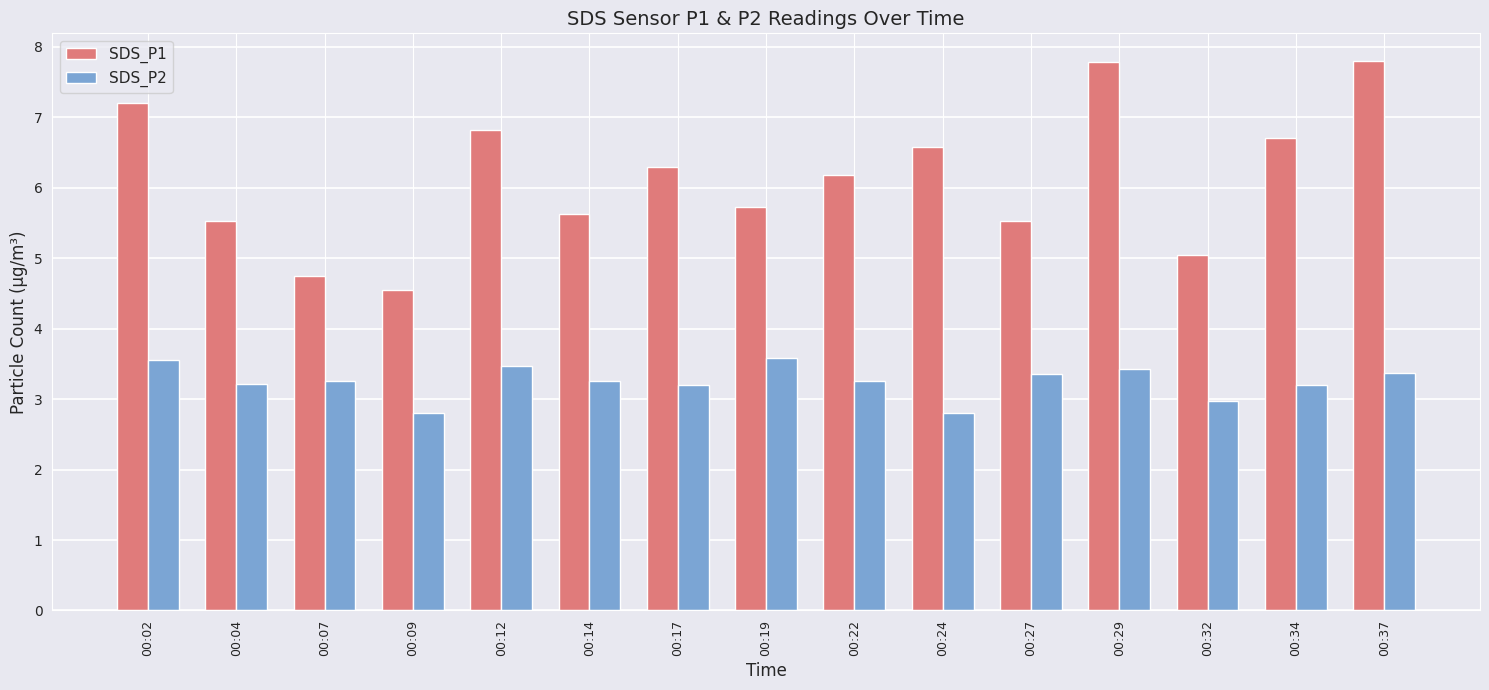

What is the difference between the SDS_P1 values at 00:12 and 00:22?

0.6